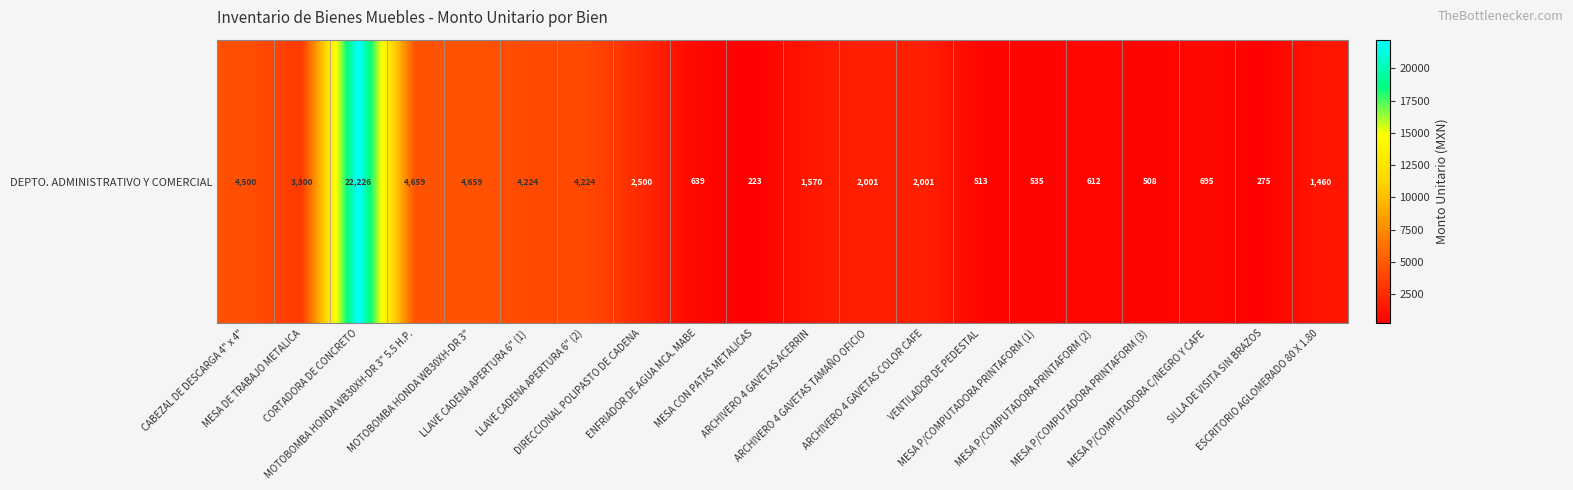

List the labels in order of value, smallest first.

MESA CON PATAS METALICAS, SILLA DE VISITA SIN BRAZOS, MESA P/COMPUTADORA PRINTAFORM (3), VENTILADOR DE PEDESTAL, MESA P/COMPUTADORA PRINTAFORM (1), MESA P/COMPUTADORA PRINTAFORM (2), ENFRIADOR DE AGUA MCA. MABE, MESA P/COMPUTADORA C/NEGRO Y CAFE, ESCRITORIO AGLOMERADO 80 X 1.80, ARCHIVERO 4 GAVETAS ACERRIN, ARCHIVERO 4 GAVETAS TAMAÑO OFICIO, ARCHIVERO 4 GAVETAS COLOR CAFE, DIRECCIONAL POLIPASTO DE CADENA, MESA DE TRABAJO METALICA, LLAVE CADENA APERTURA 6" (1), LLAVE CADENA APERTURA 6" (2), CABEZAL DE DESCARGA 4" x 4", MOTOBOMBA HONDA WB30XH-DR 3" 5.5 H.P., MOTOBOMBA HONDA WB30XH-DR 3", CORTADORA DE CONCRETO